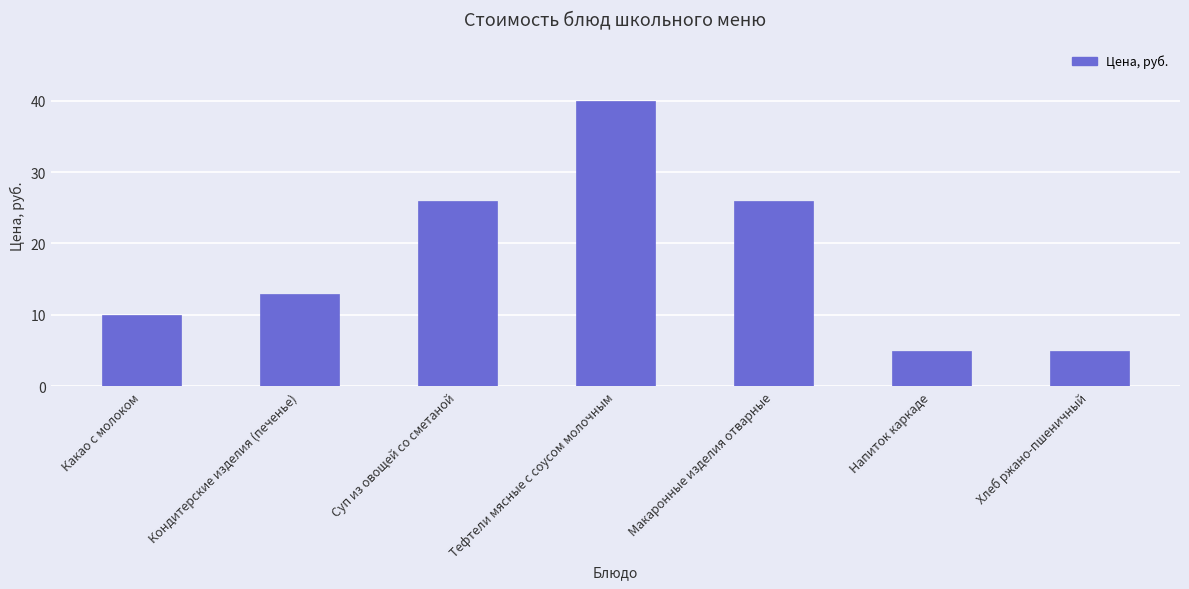

Is it true that the value at Макаронные изделия отварные is 26?

True